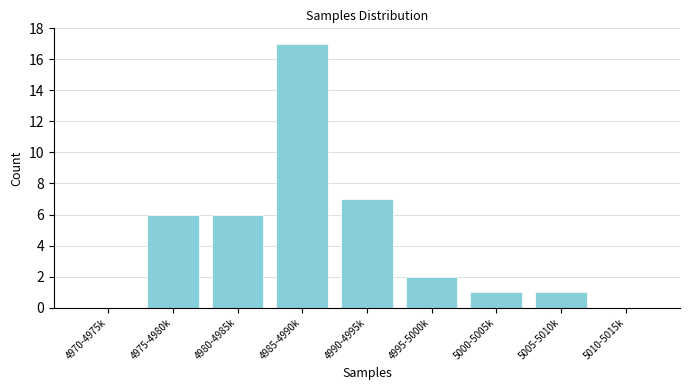

Reading right to left, what are all the values shown in this chart?

5010-5015k=0	5005-5010k=1	5000-5005k=1	4995-5000k=2	4990-4995k=7	4985-4990k=17	4980-4985k=6	4975-4980k=6	4970-4975k=0